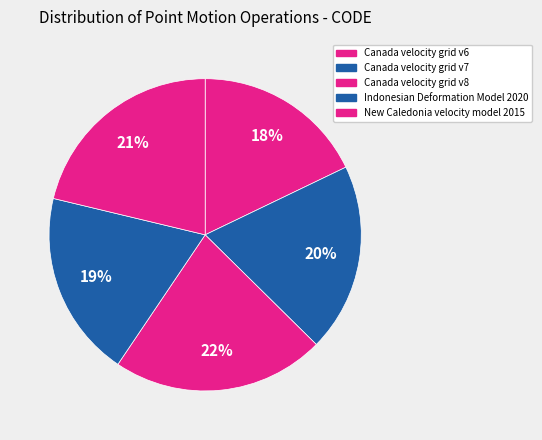

How many slices are in this pie chart?

5